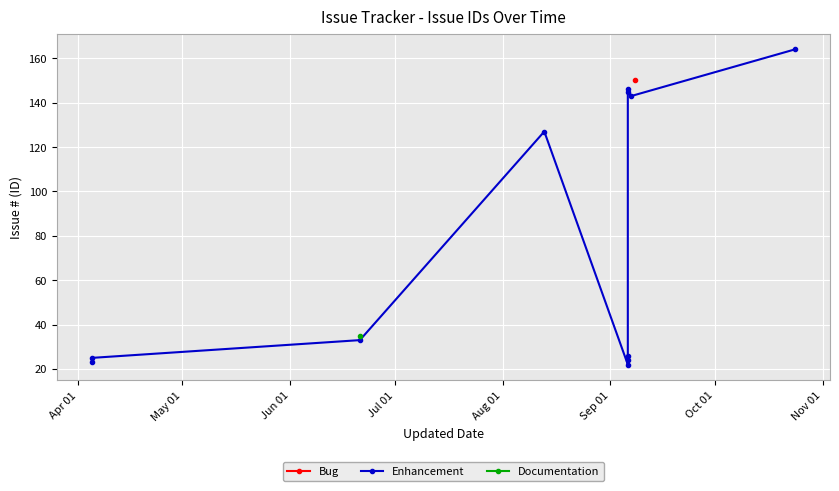

The chart shows a value of 42 at Oct 01. True or false?

False